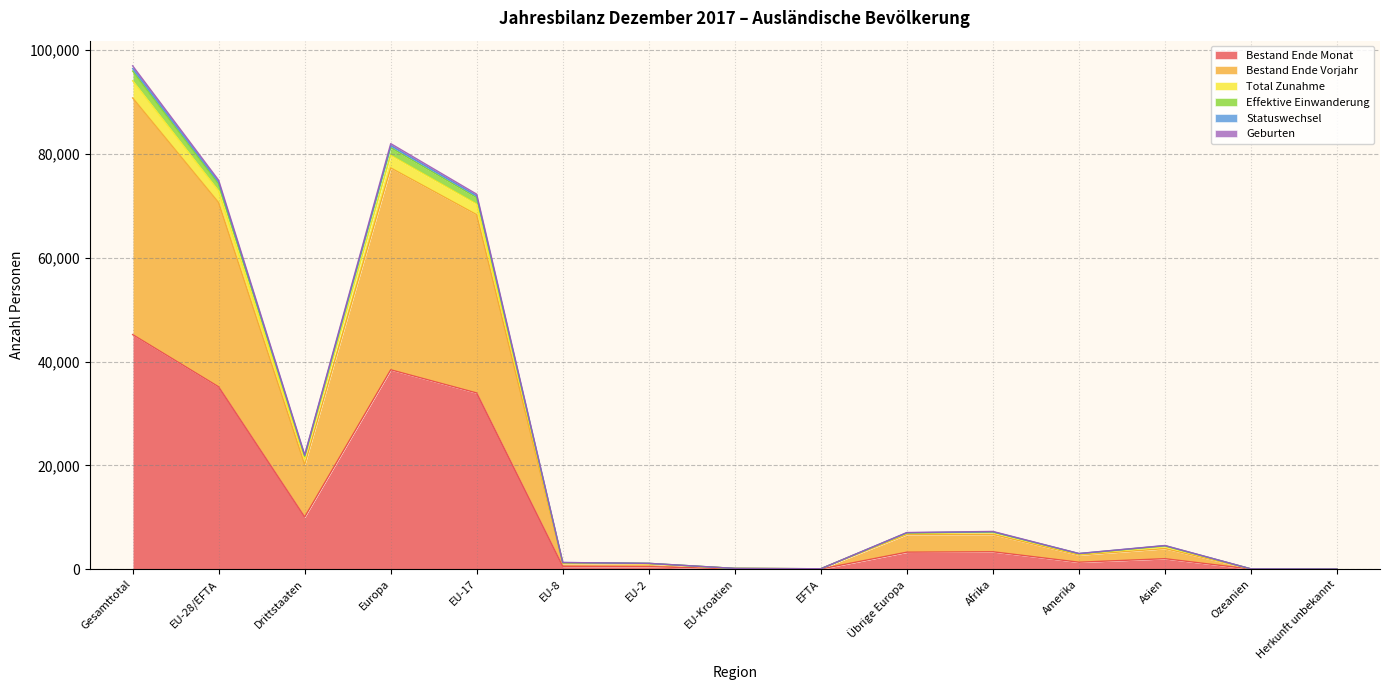

At how many categories does at least one series exceed 78384?

2